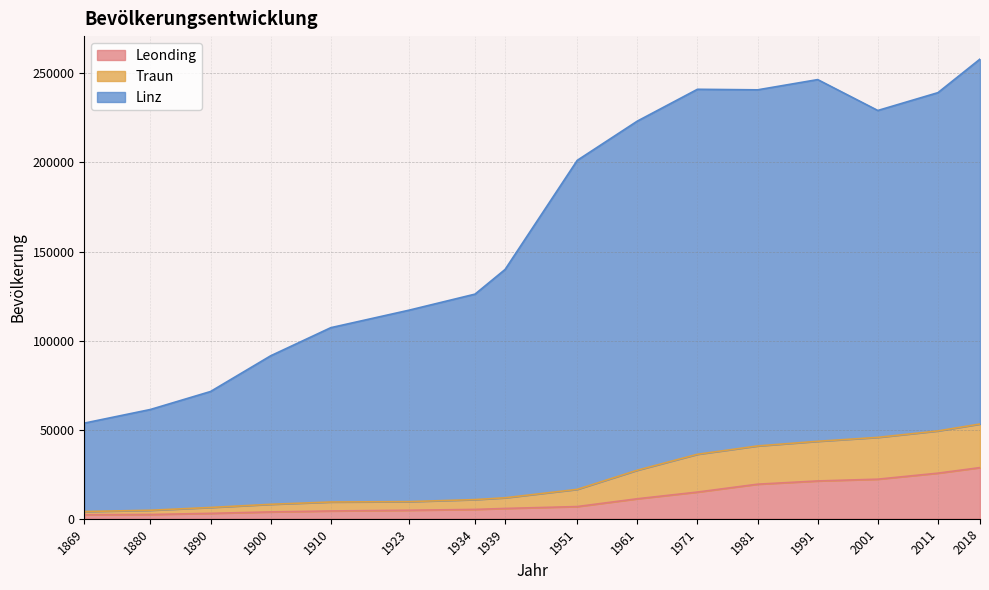

Reading left to right, extract all data points from this chart.

Leonding: 1869=2250	1880=2378	1890=3016	1900=3829	1910=4365	1923=4762	1934=5235	1939=5771	1951=6832	1961=11211	1971=14968	1981=19389	1991=21209	2001=22203	2011=25582	2018=28698
Traun: 1869=4031	1880=4756	1890=6324	1900=8100	1910=9391	1923=9592	1934=10747	1939=11756	1951=16487	1961=27237	1971=36183	1981=40853	1991=43469	2001=45673	2011=49291	2018=53175
Linz: 1869=53666	1880=61325	1890=71414	1900=91456	1910=107243	1923=117055	1934=126085	1939=139933	1951=201172	1961=223215	1971=241072	1981=240763	1991=246513	2001=229177	2011=239180	2018=258021